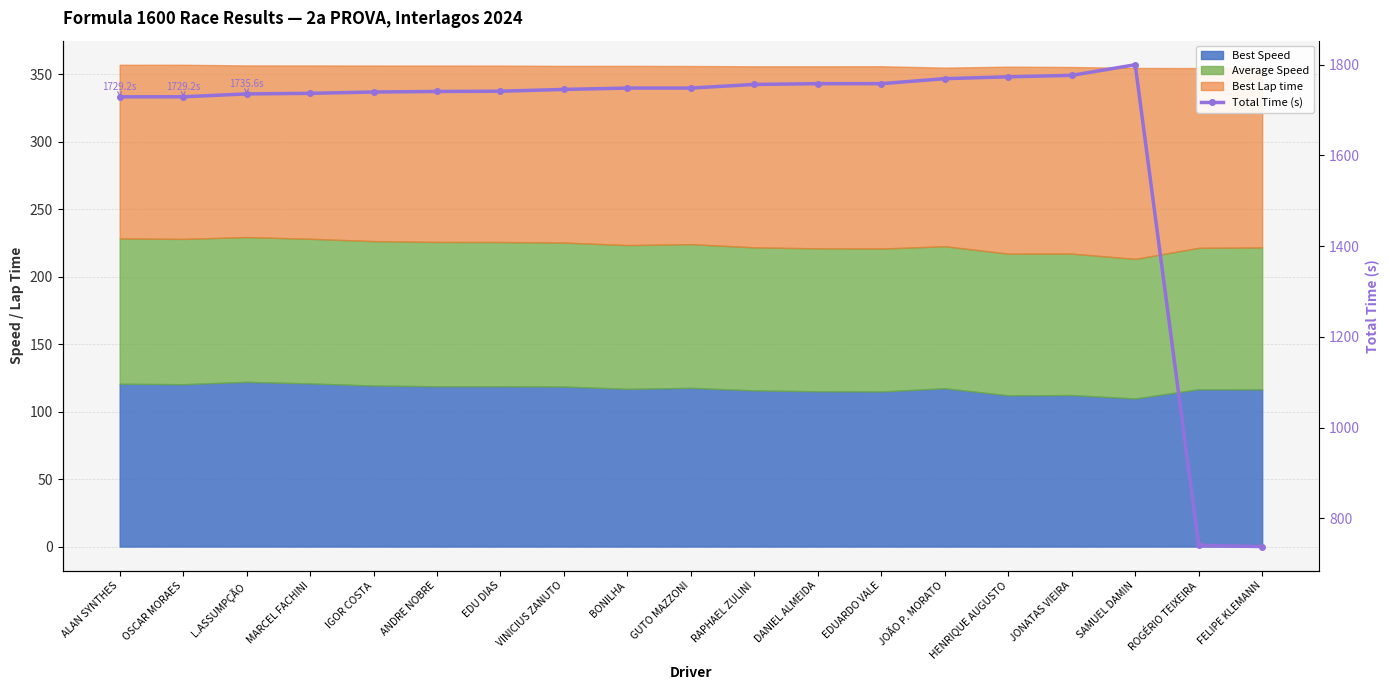

True or false: the data has more than 0 interior local peaks.

True